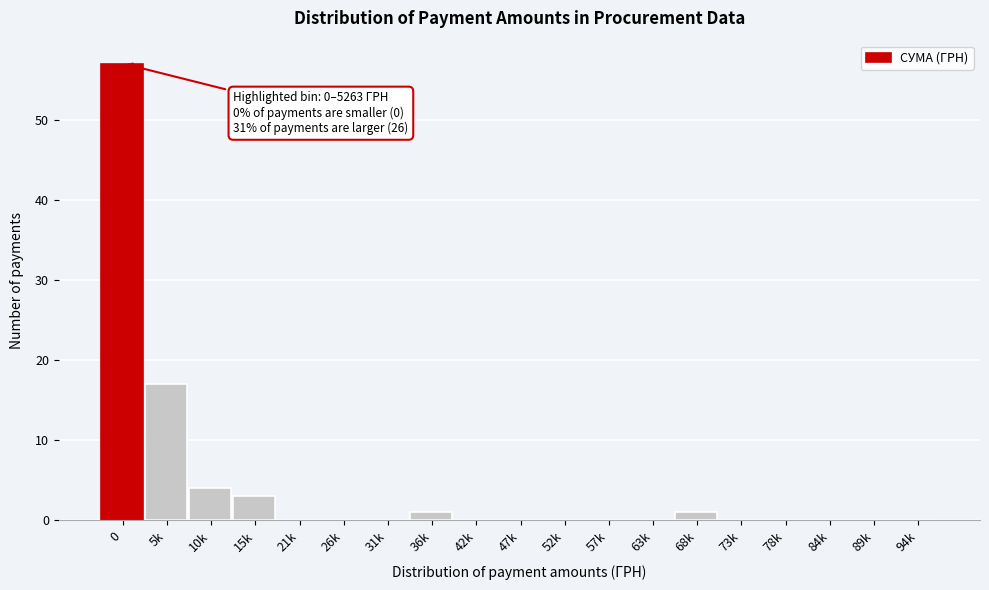

Reading left to right, what are all the values shown in this chart?

0=57	5k=17	10k=4	15k=3	21k=0	26k=0	31k=0	36k=1	42k=0	47k=0	52k=0	57k=0	63k=0	68k=1	73k=0	78k=0	84k=0	89k=0	94k=0